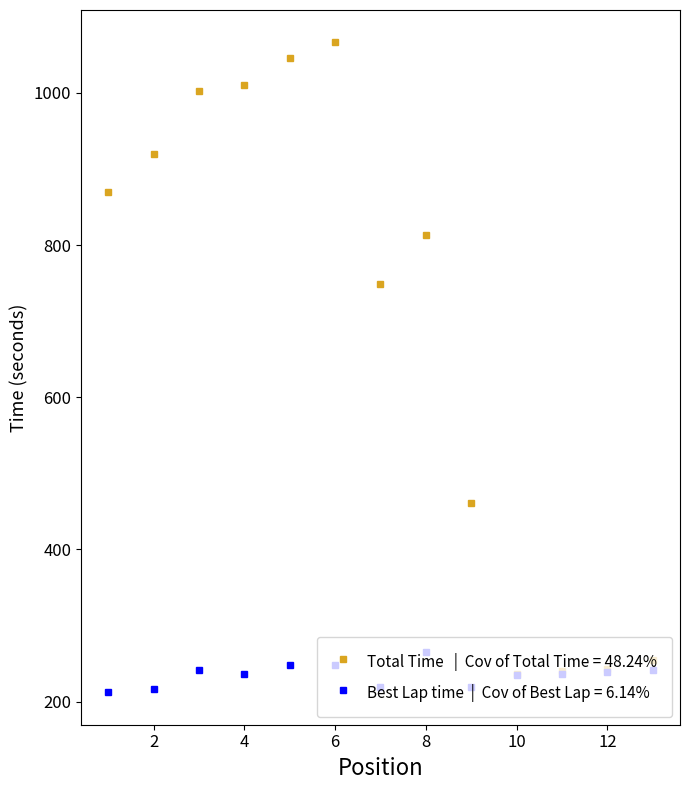

What is the minimum value shown in the chart?

212.4